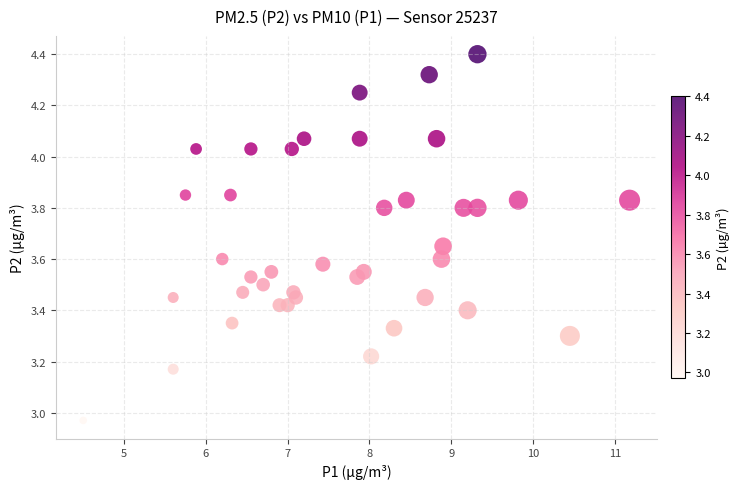

What is the range of X values (max minus min)?

6.7